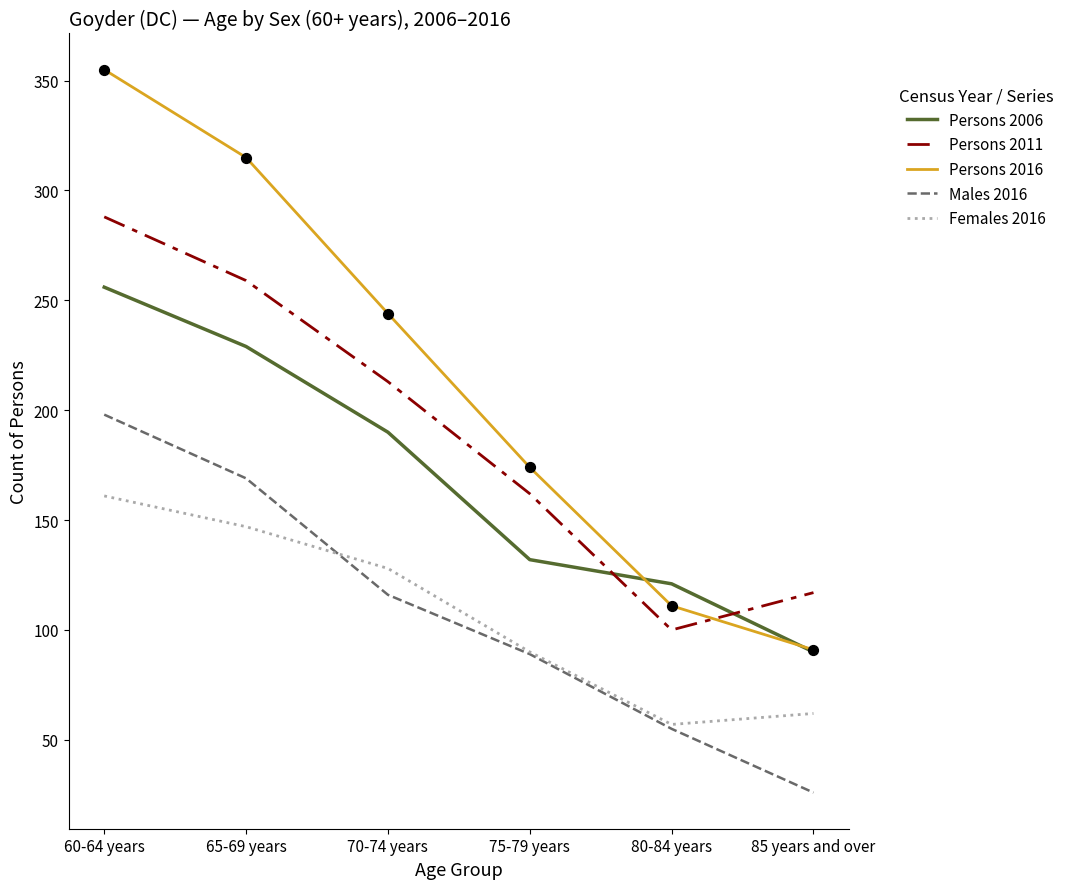

What is the total value across all series at 70-74 years?

891